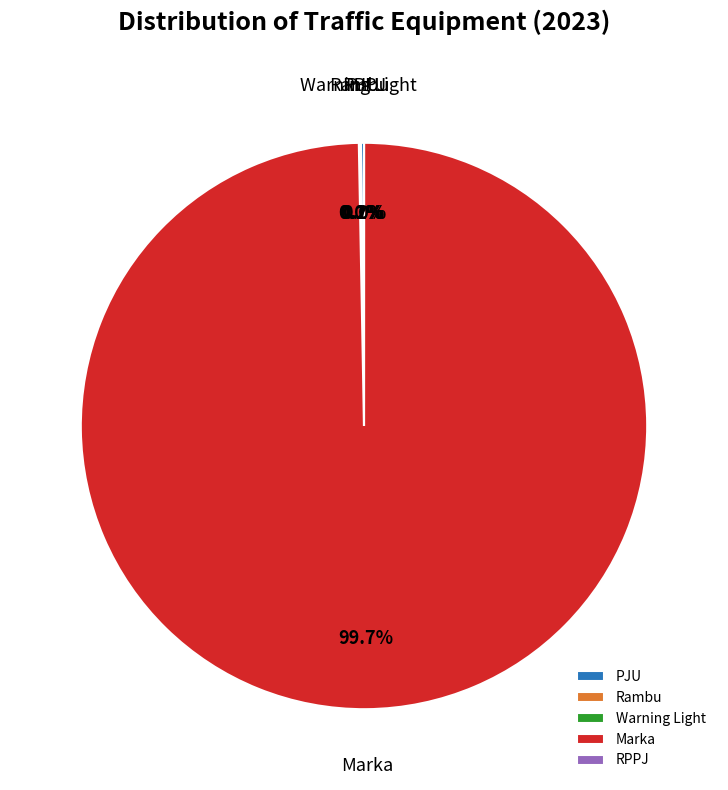

What is the largest slice in the pie chart?

Marka